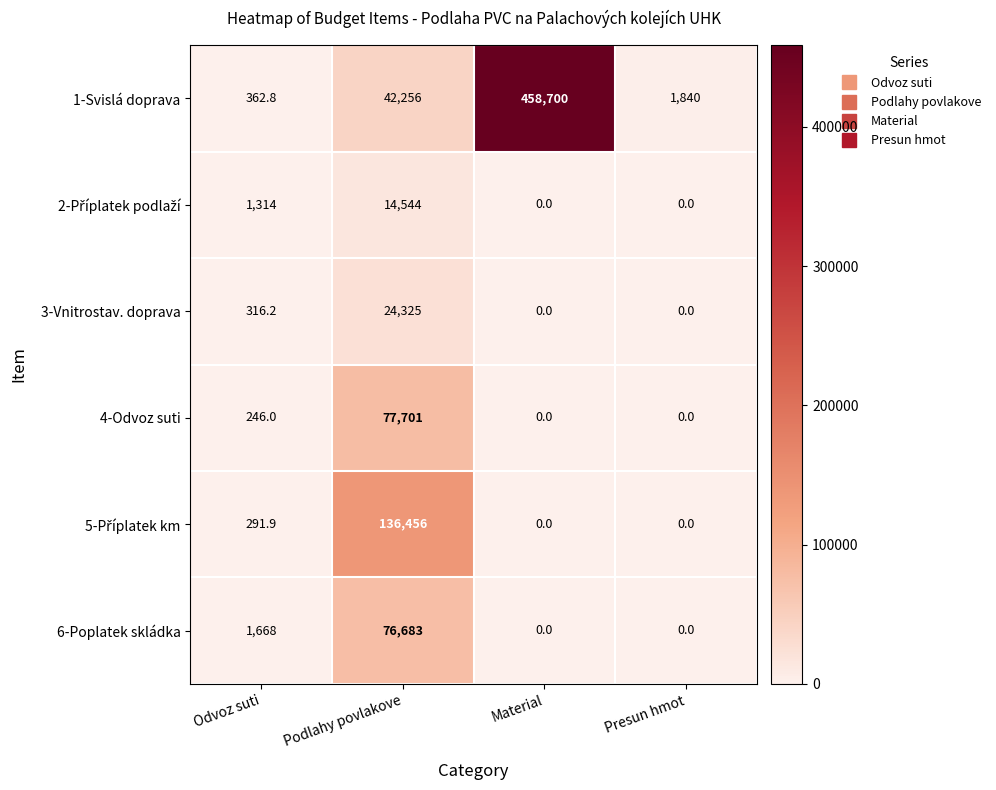

At which category is the sum across all series the highest?

Material